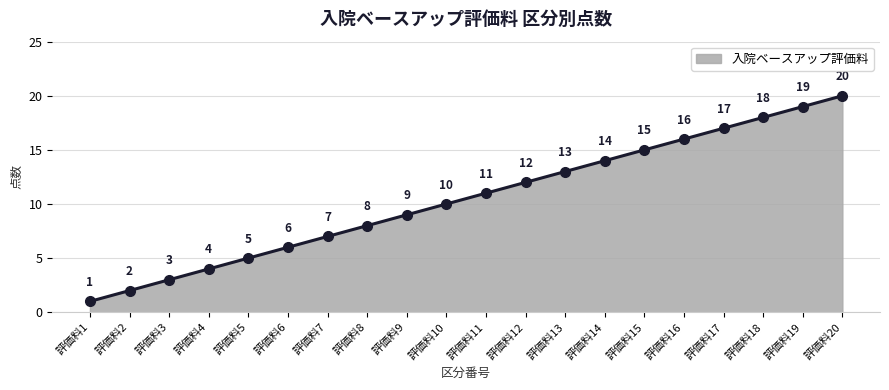

Which label corresponds to the smallest value in the chart?

評価料1